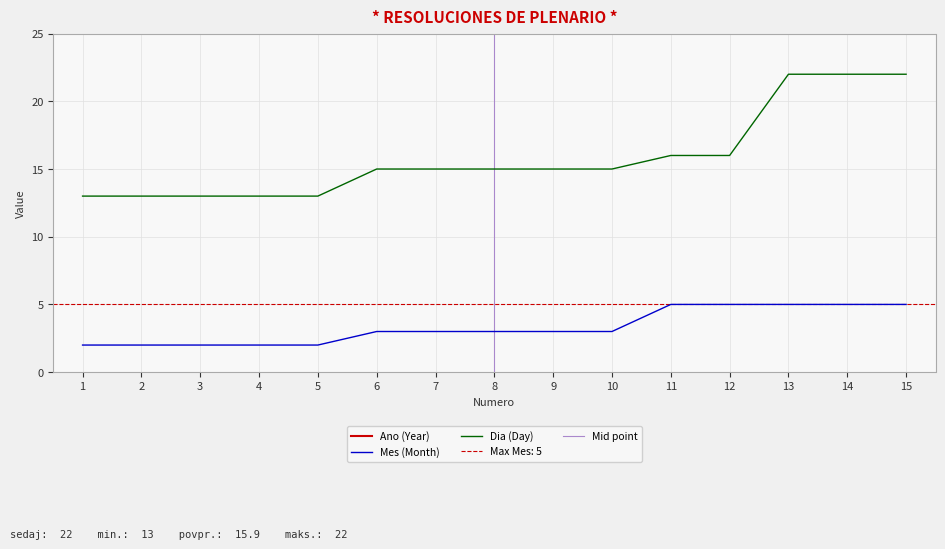

True or false: Dia (Day) has a value of 16 at 12.

True